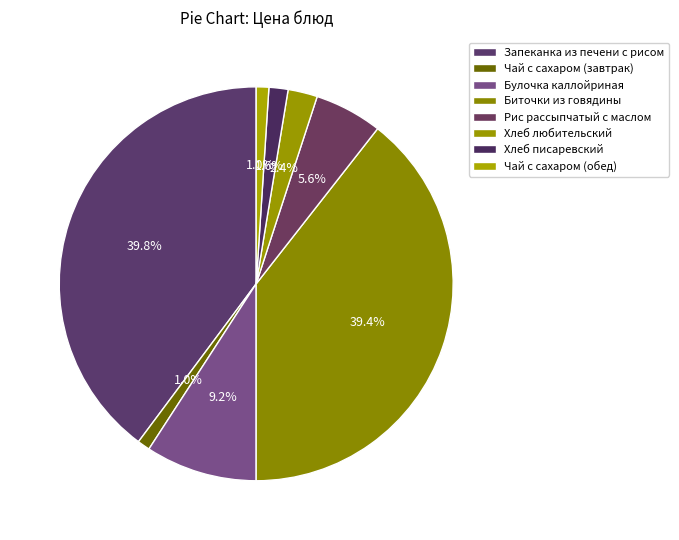

Which has a higher value, Рис рассыпчатый с маслом or Чай с сахаром (завтрак)?

Рис рассыпчатый с маслом